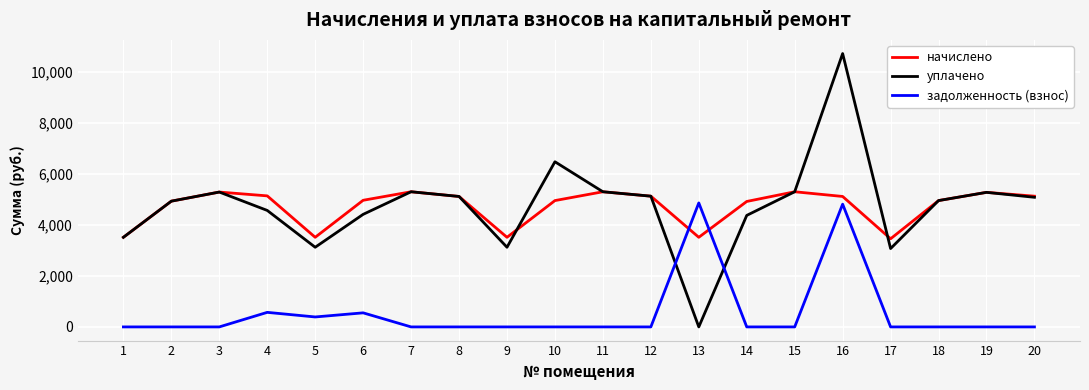

Which series has the widest spread of values?

уплачено